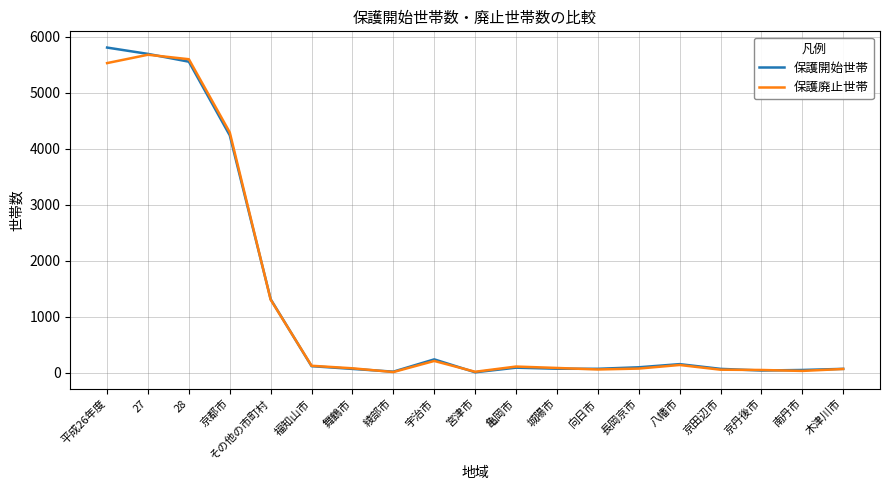

Where is 保護開始世帯 nearest to the value 2907?

京都市